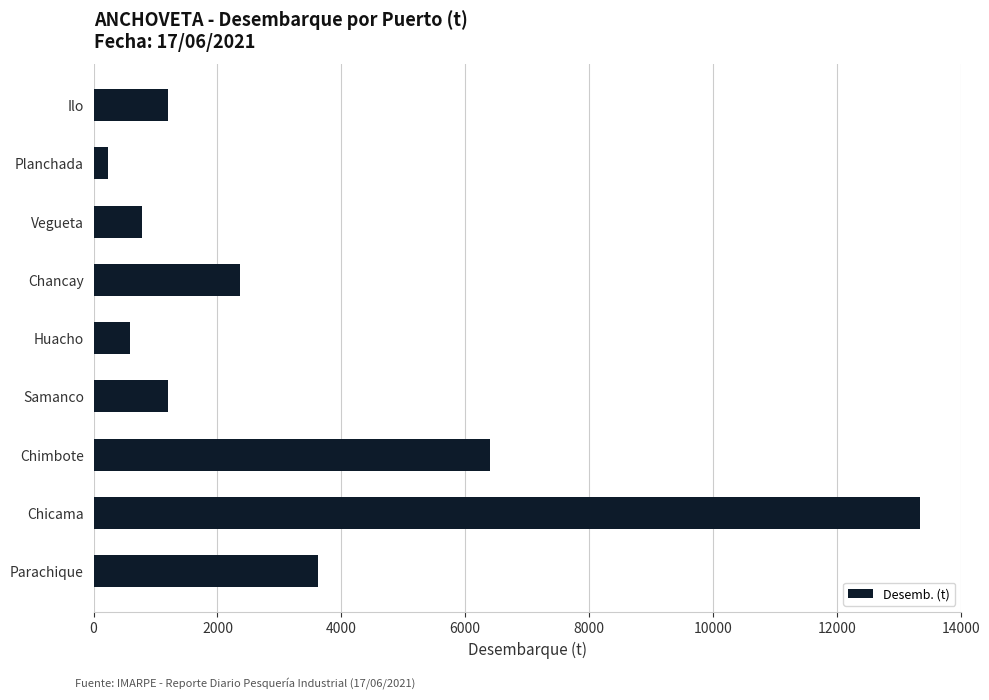

What is the sum of all values?

29748.0